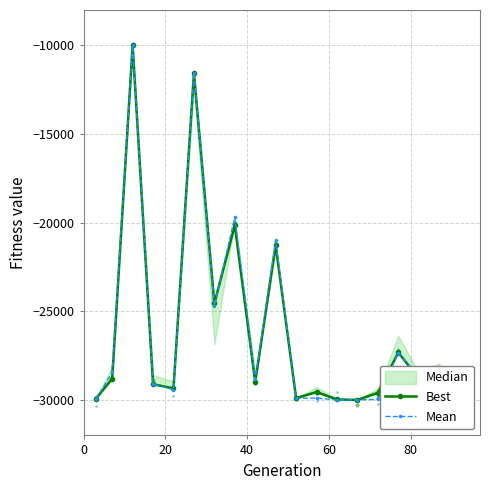

What is the total value across all series at 40?

-20000.0